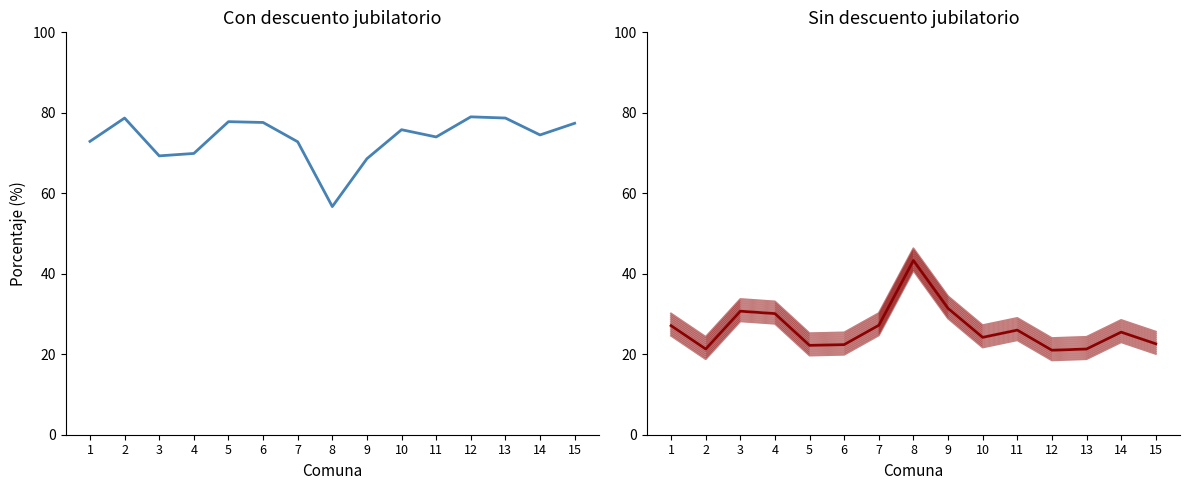

List the series in order of their overall mean, lowest first.

Sin descuento jubilatorio, Con descuento jubilatorio